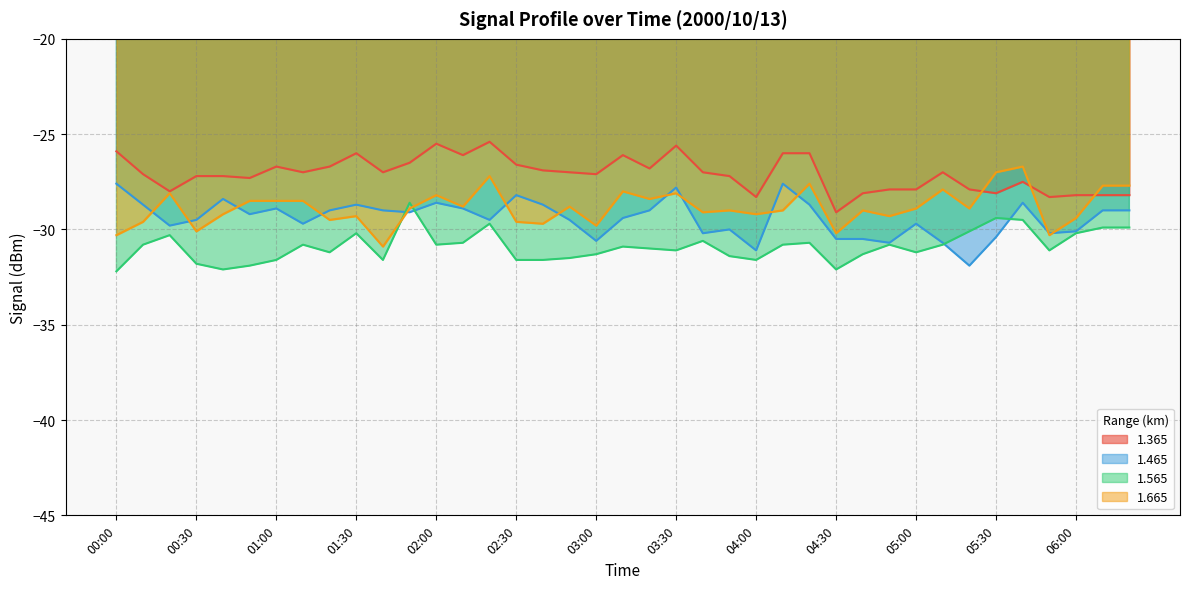

Is the value of 1.665 at 04:00 greater than the value of 1.465 at 04:30?

Yes